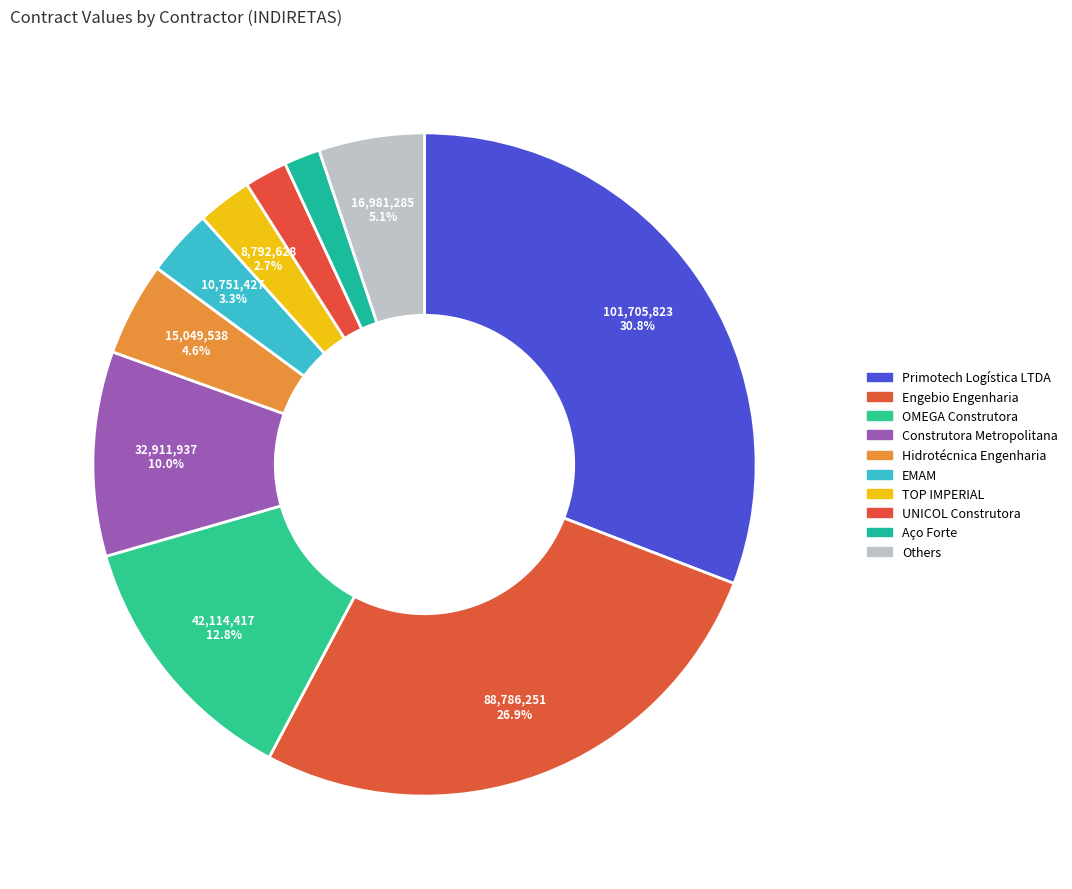

How many segments does this pie chart have?

10